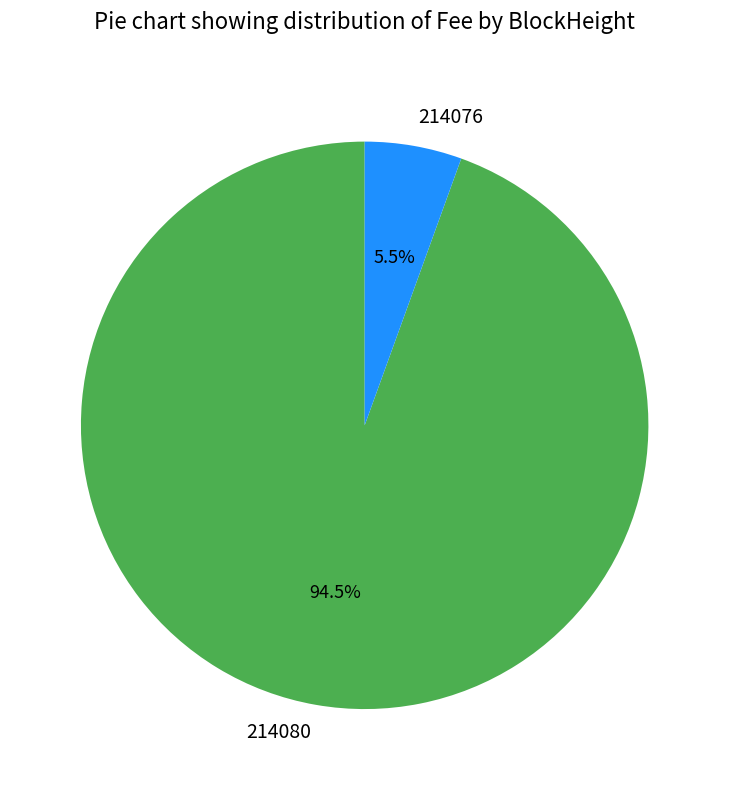

Rank the categories by value from highest to lowest.

214080, 214076